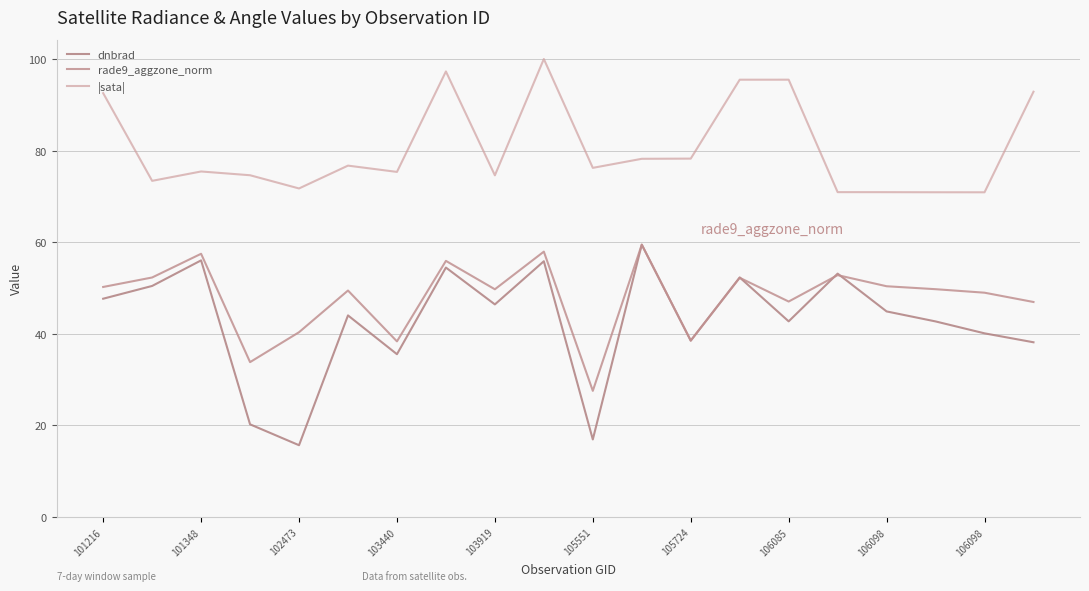

Which series ends up on top after the final intersection of dnbrad and rade9_aggzone_norm?

rade9_aggzone_norm